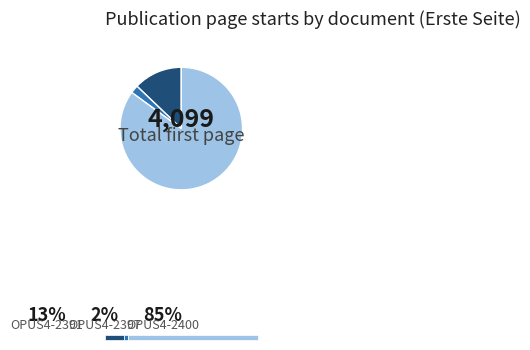

How much of the chart is everything except OPUS4-2391?

87.1%